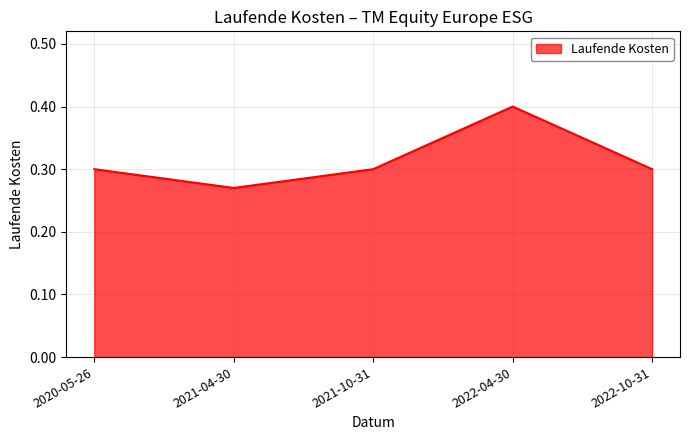

Where is the data nearest to the value 0?

2021-04-30